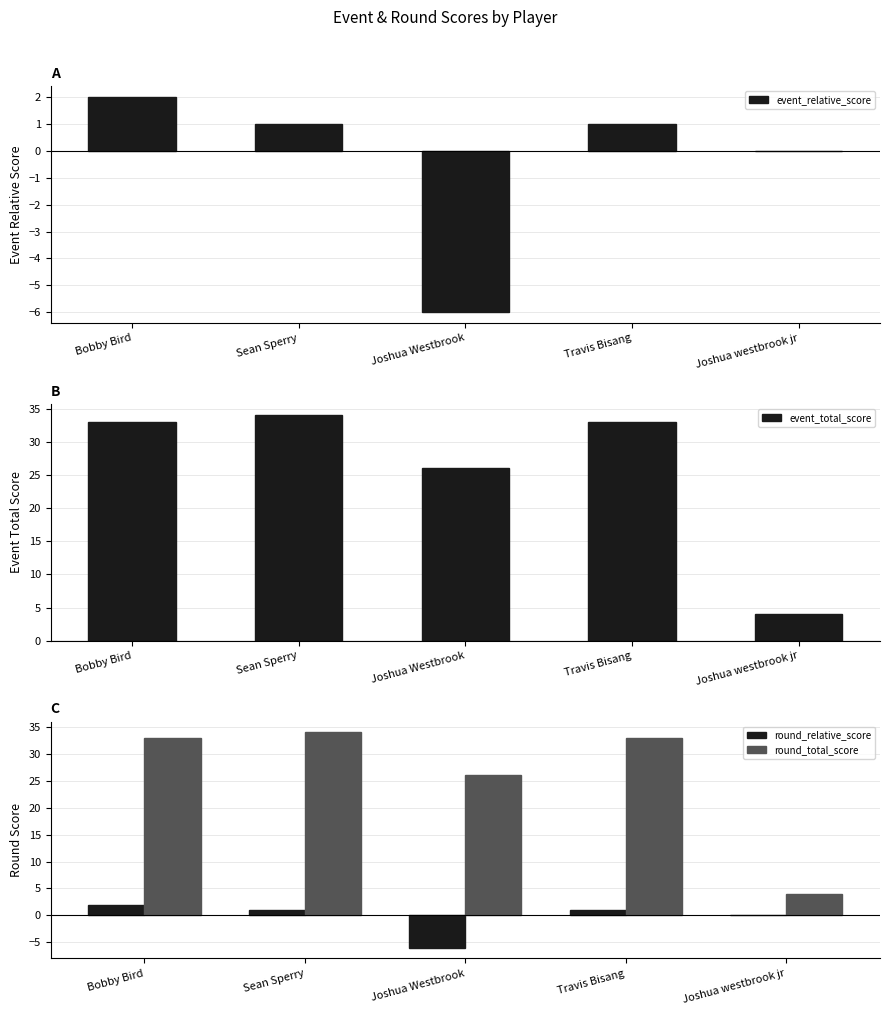

What is the label of the 2nd bar from the left?

Sean Sperry